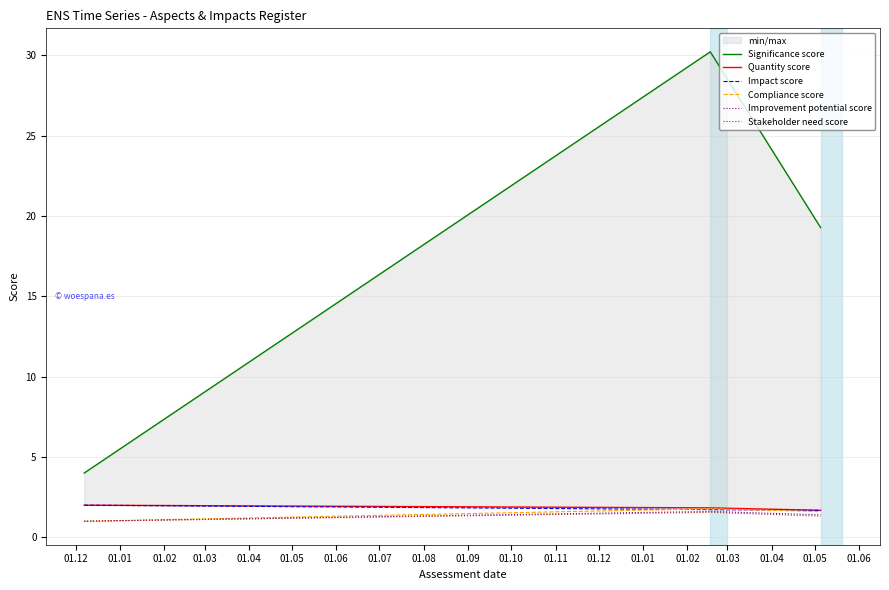

What is the label of the 2nd point from the left?

01.01